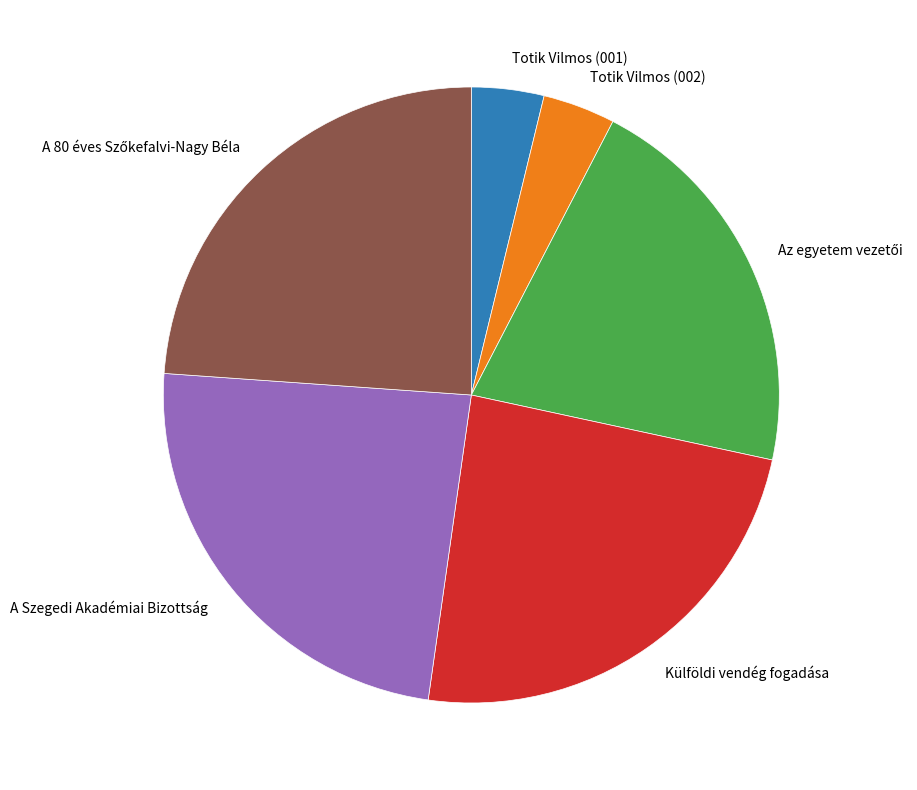

Does Külföldi vendég fogadása represent more than half of the total?

No